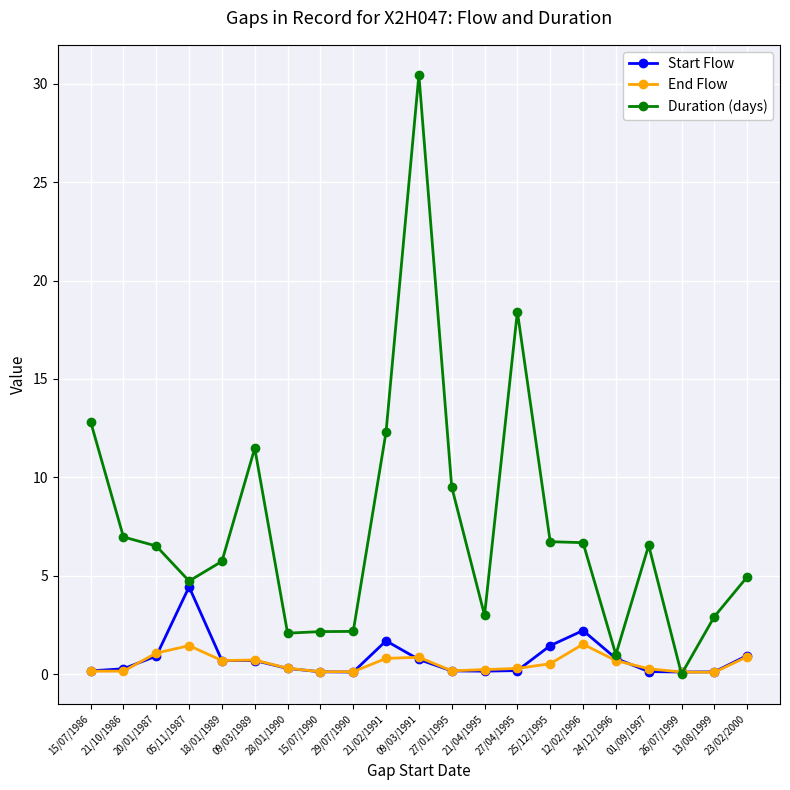

What value does the Start Flow series have at 09/03/1989?

0.7